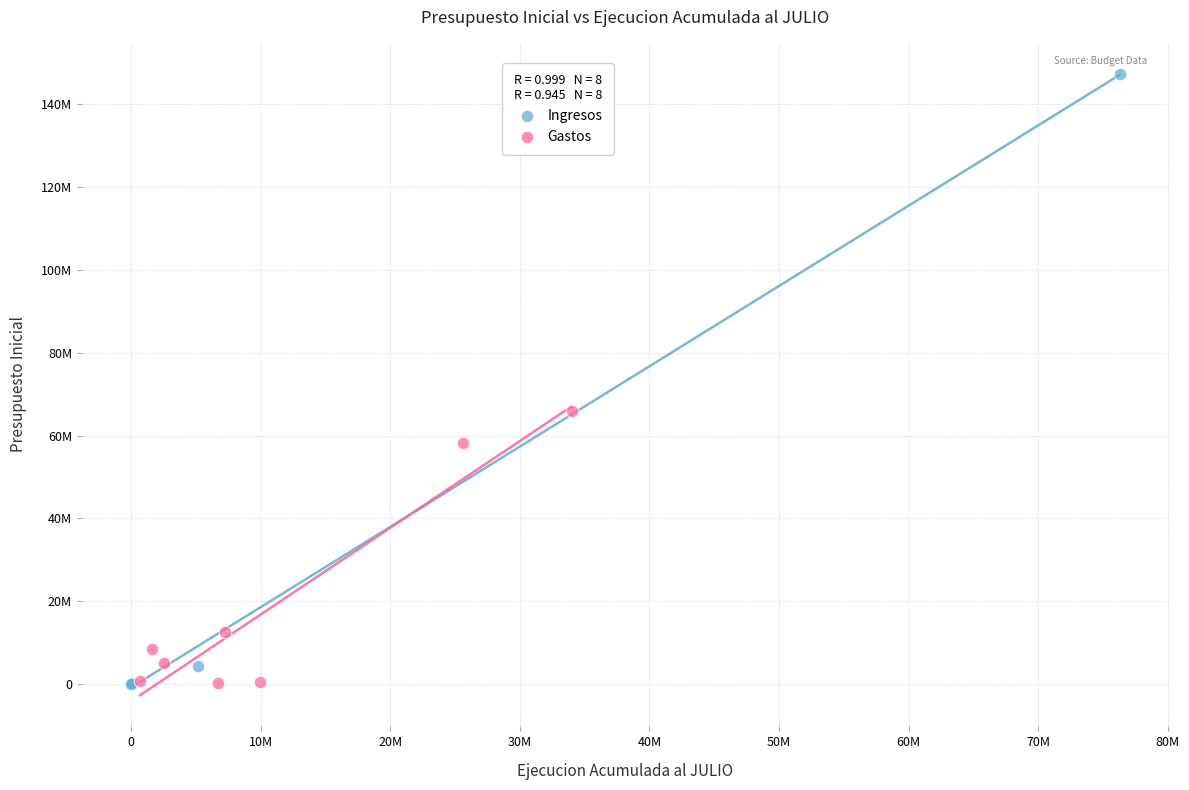

What are all the series names shown in the legend?

Ingresos, Gastos